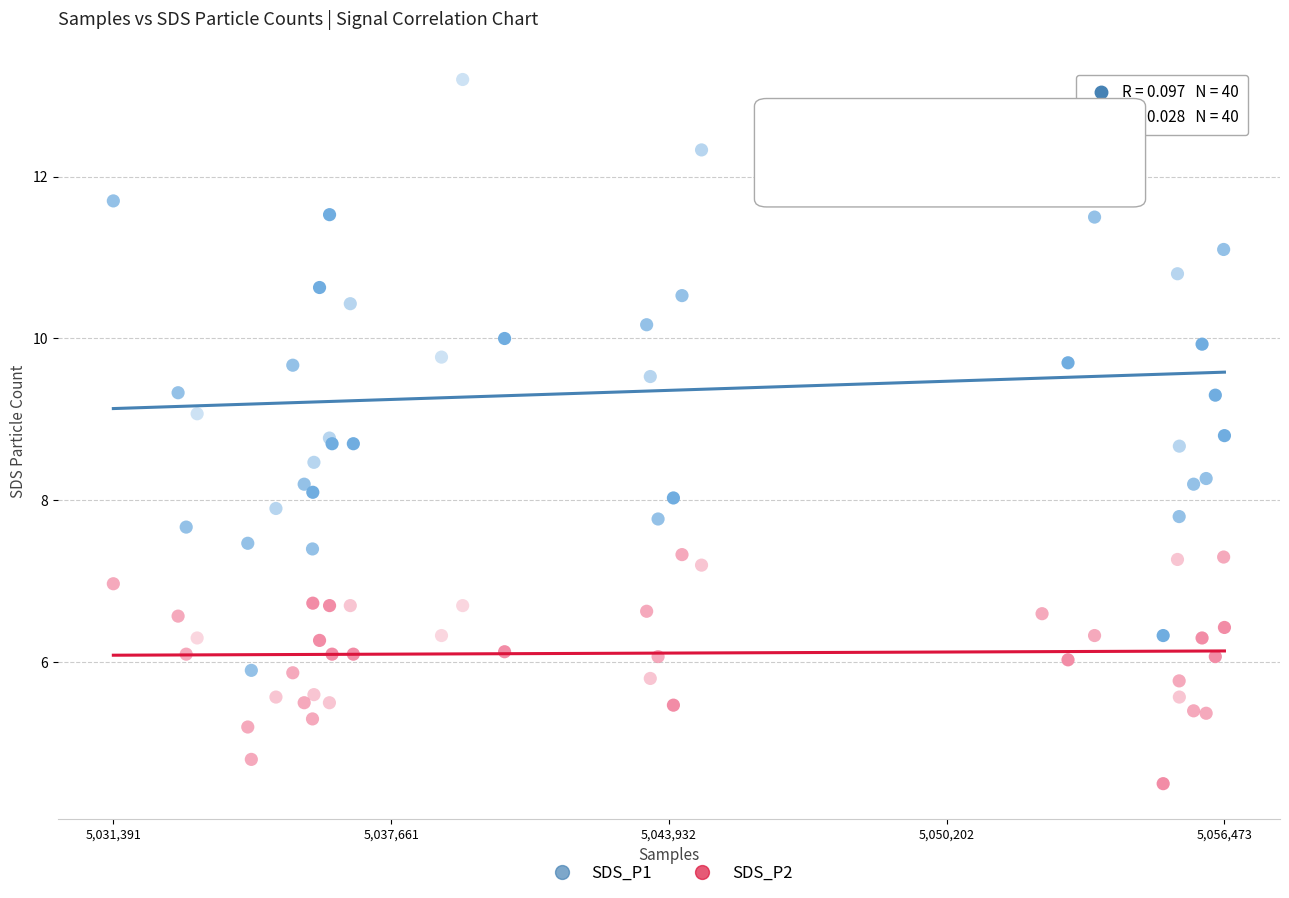

Which series contains the lowest Y value?

SDS_P2